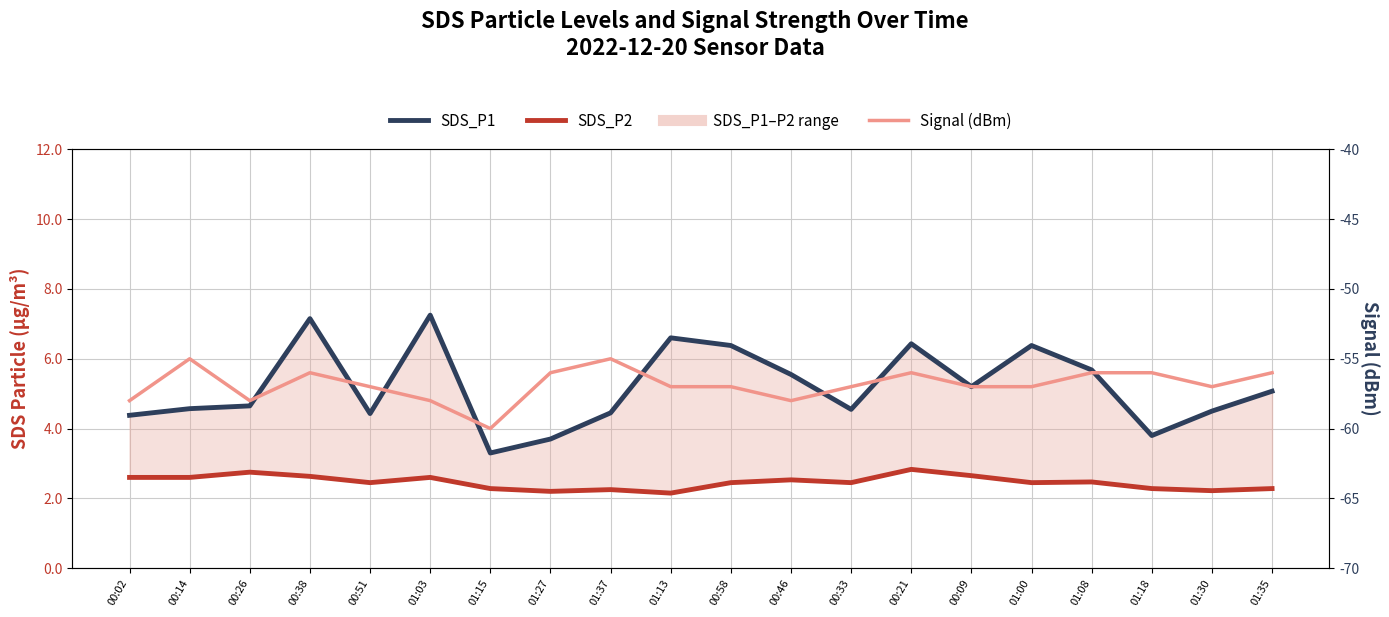

What is the average value of the SDS_P2 series?

2.5